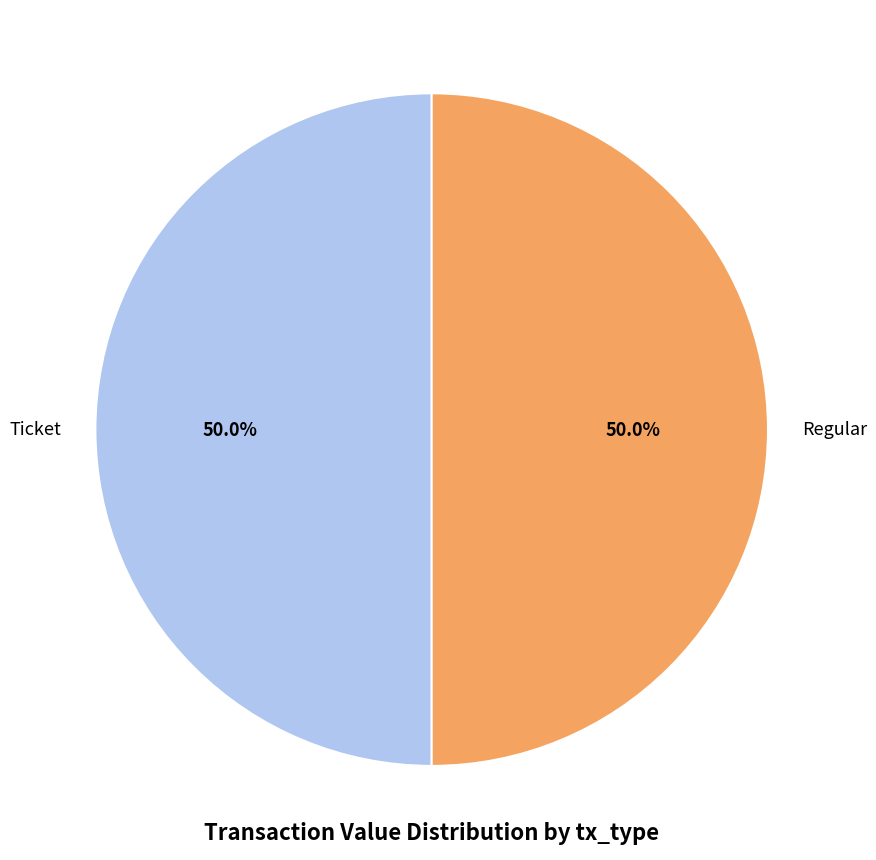

How many segments does this pie chart have?

2